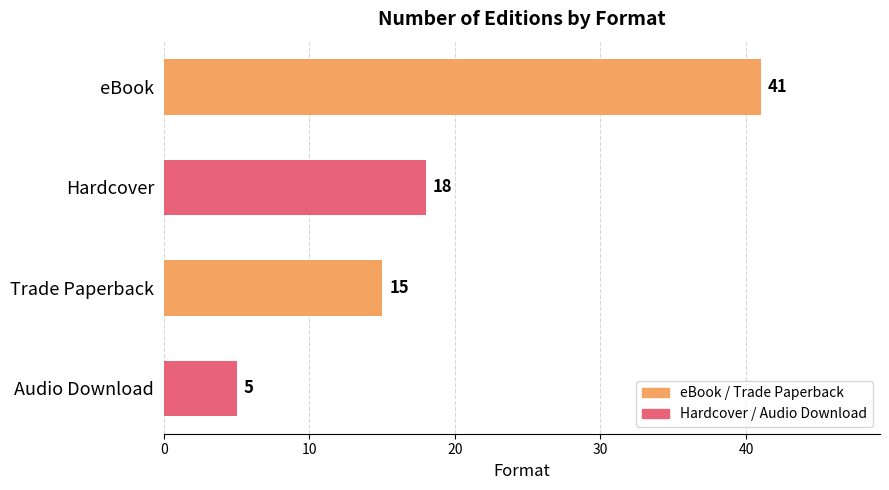

How many bars are there in total?

4